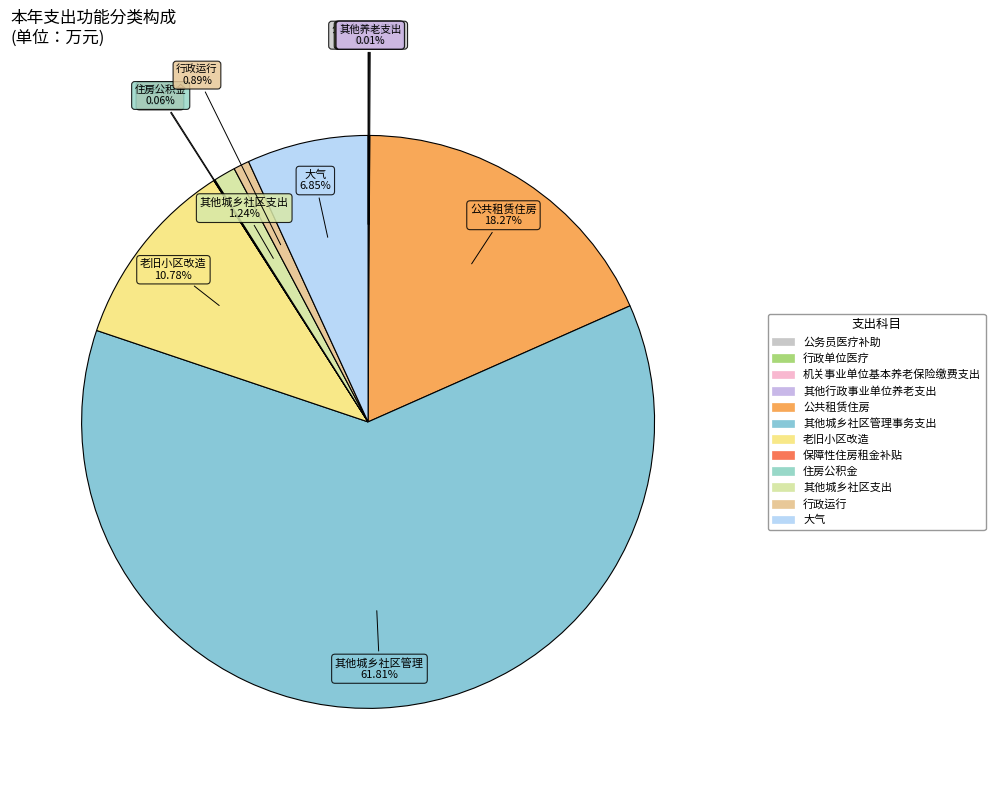

To the nearest percent, what is the difference between the largest and smallest slice percentages?

62%